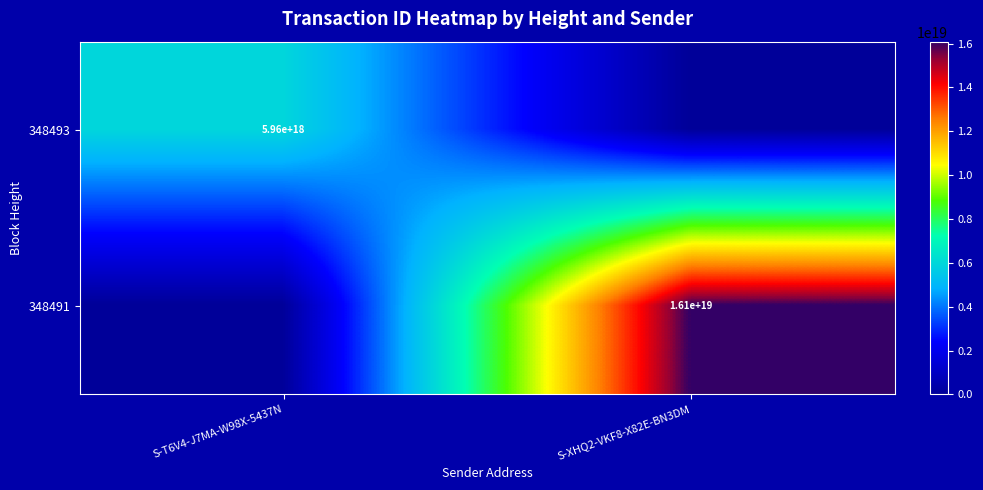

At how many categories does at least one series exceed 5566753707672748032?

2